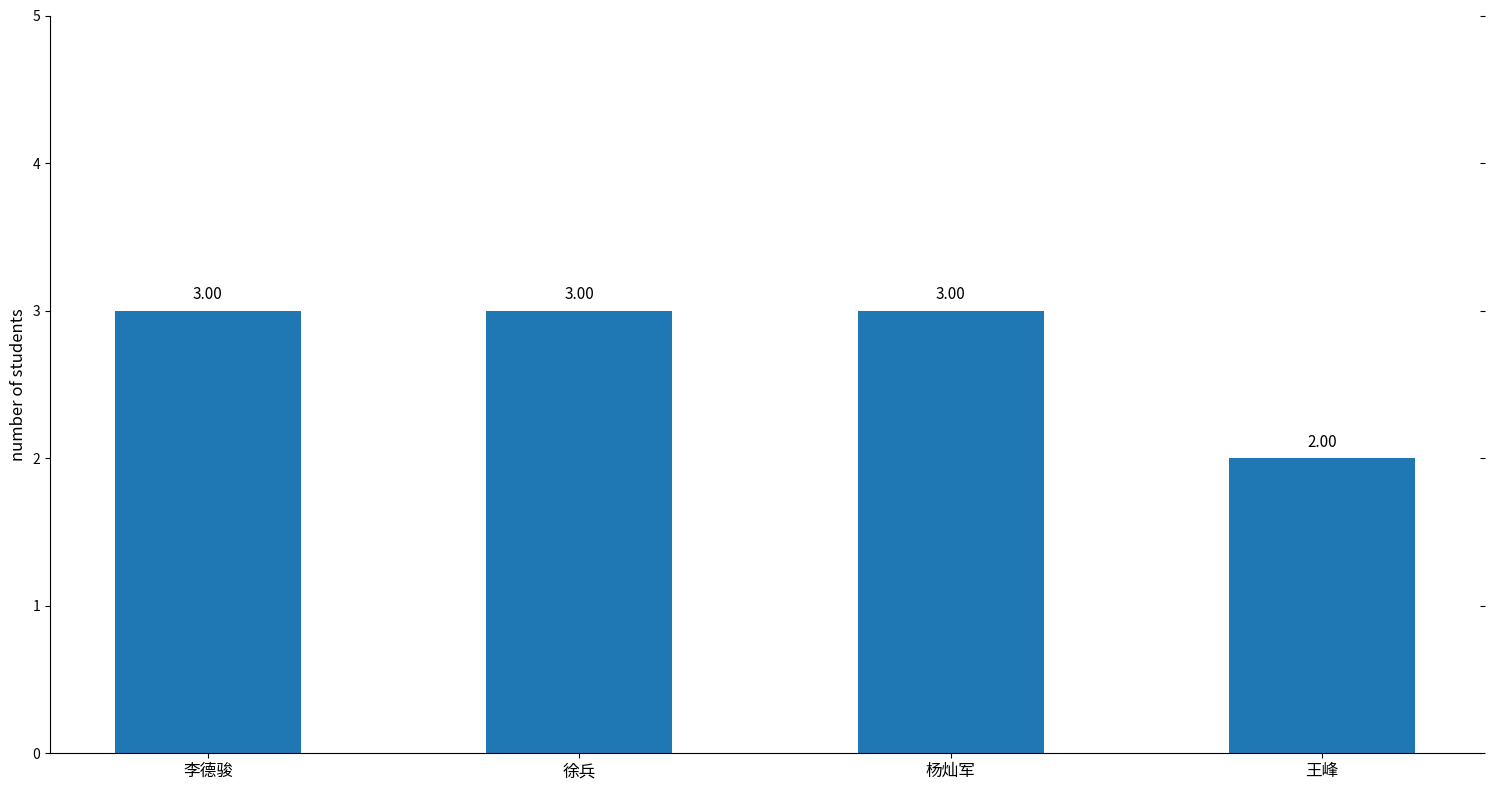

At which category does the chart reach its minimum across all series?

王峰